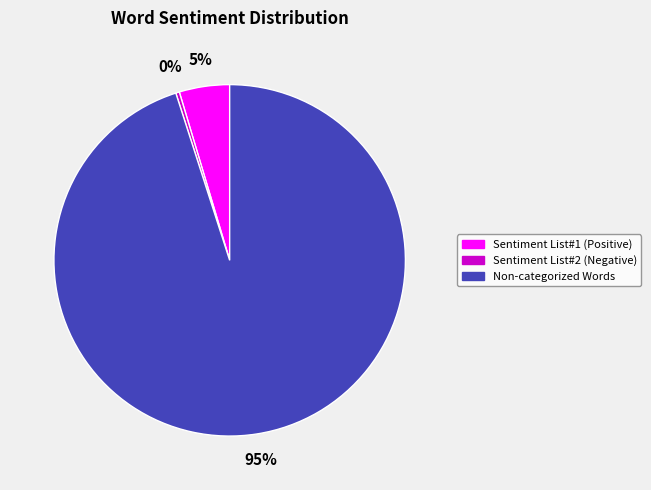

How many segments does this pie chart have?

3